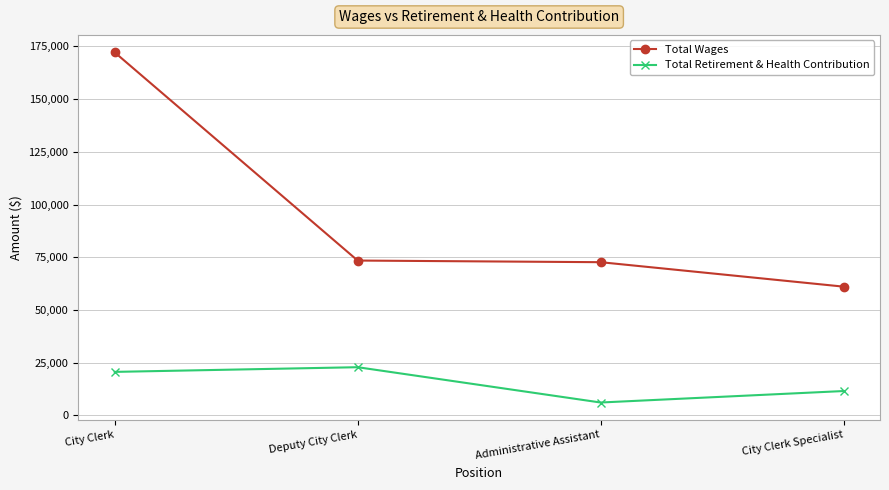

Reading right to left, extract all data points from this chart.

Total Wages: 61040	72638	73416	172179
Total Retirement & Health Contribution: 11505	6061	22812	20593